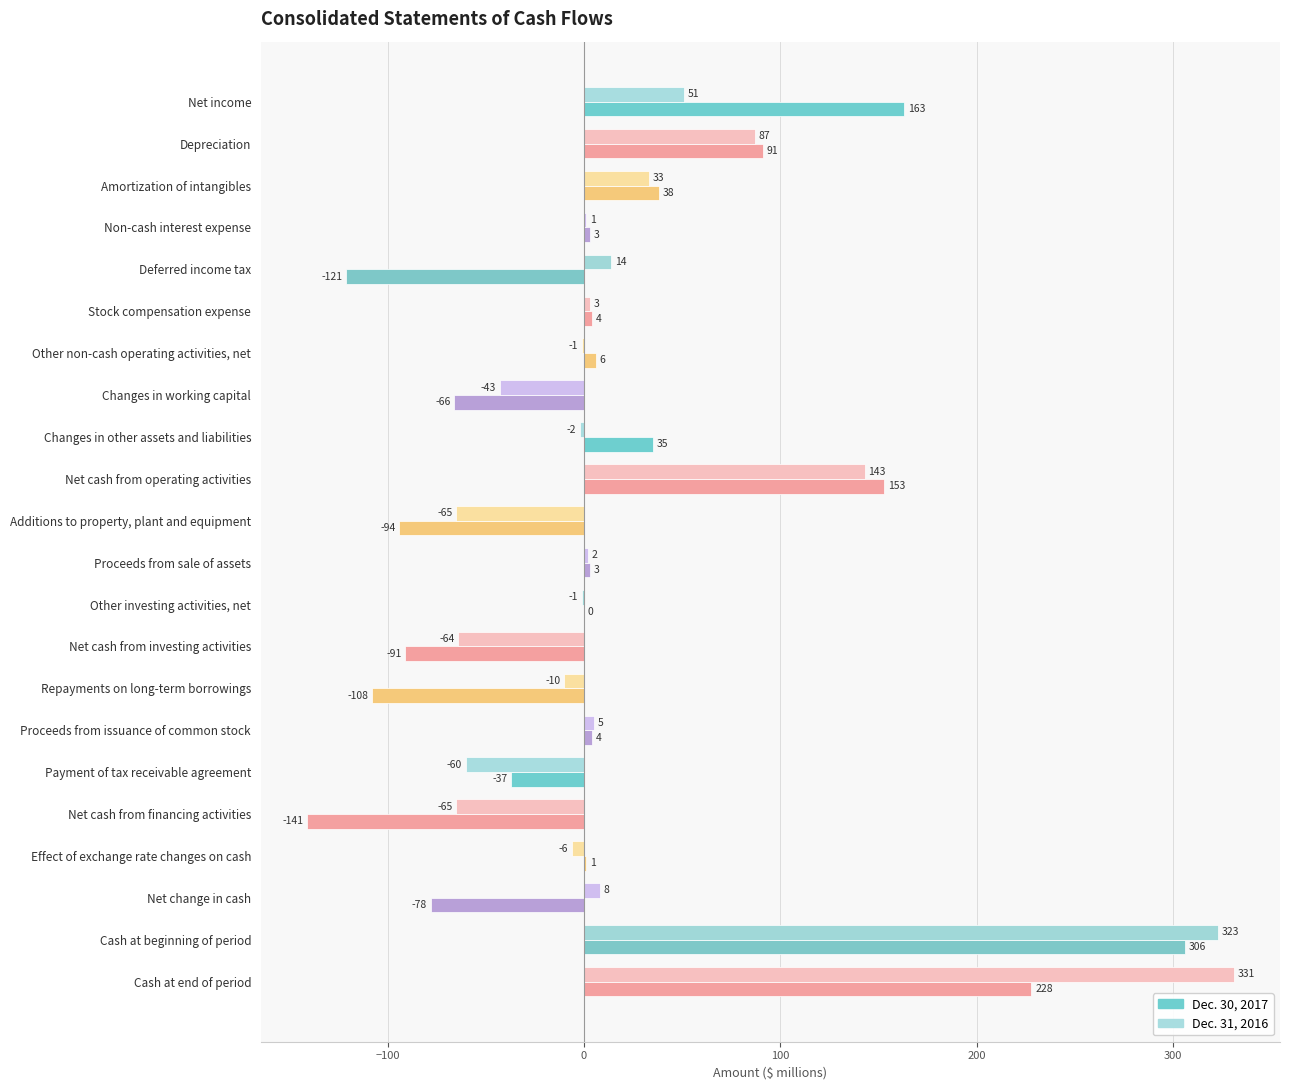

Which series changed the most between Deferred income tax and Changes in other assets and liabilities?

Dec. 30, 2017